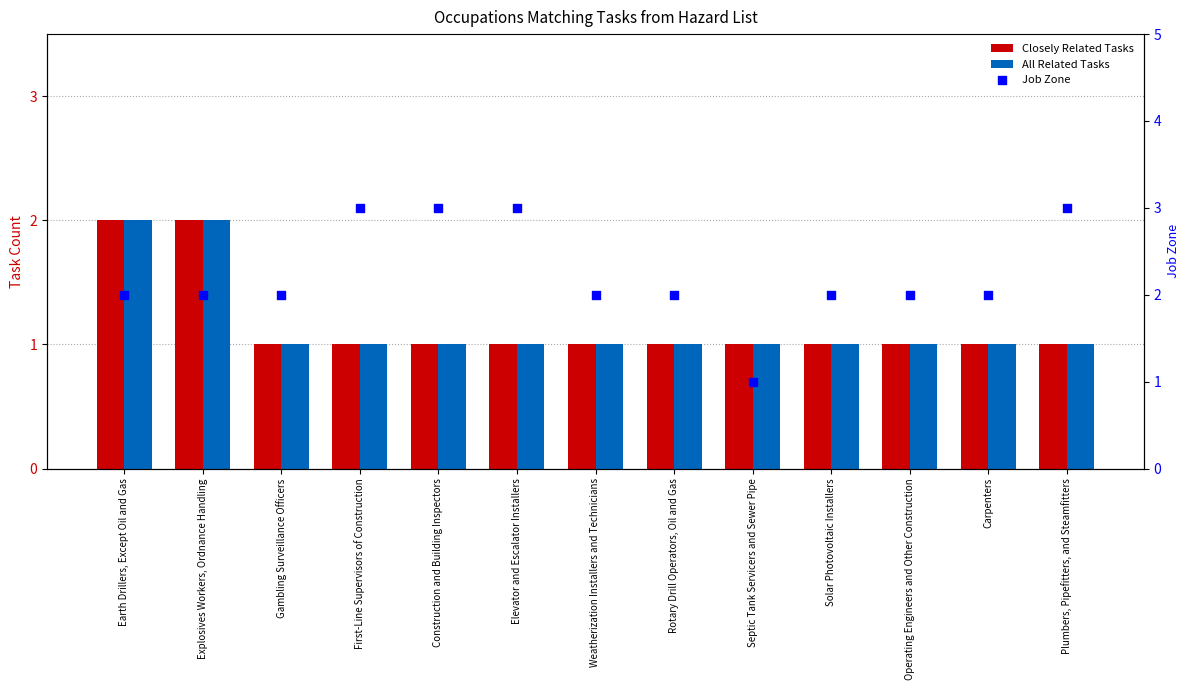

Which series has the widest spread of Y values?

Job Zone